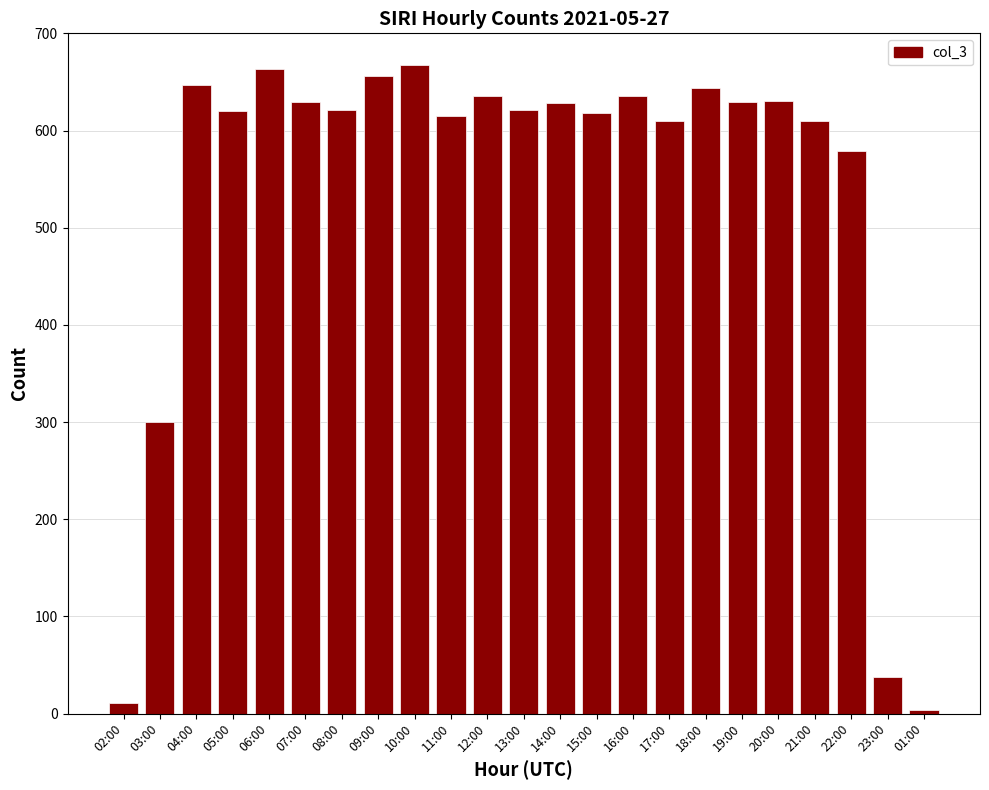

What is the minimum value shown in the chart?

4